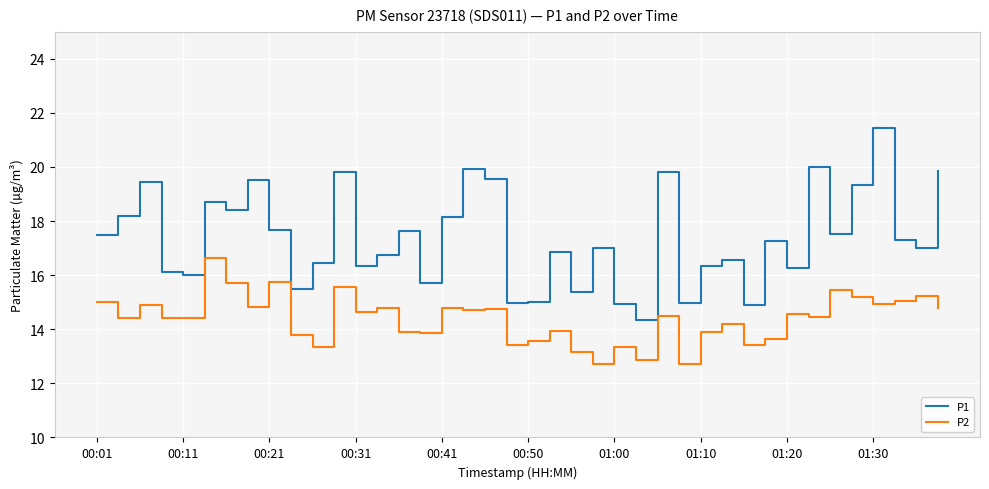

List the series in order of their overall mean, lowest first.

P2, P1